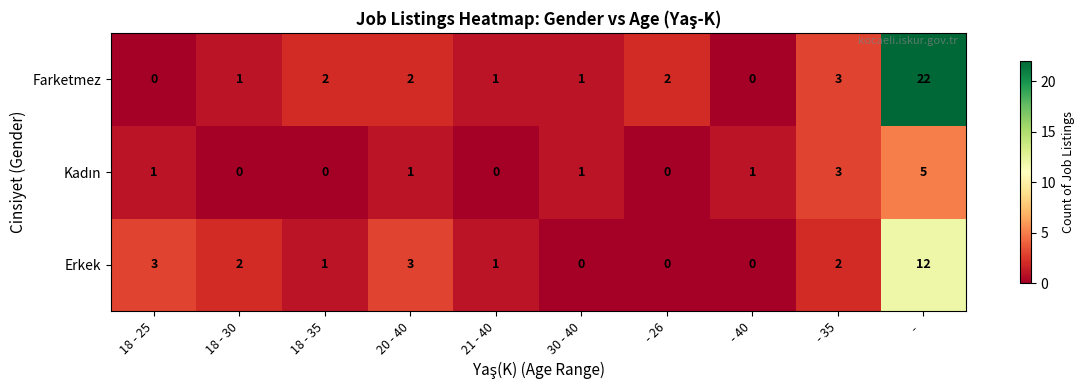

At which category is the sum across all series the highest?

 - 